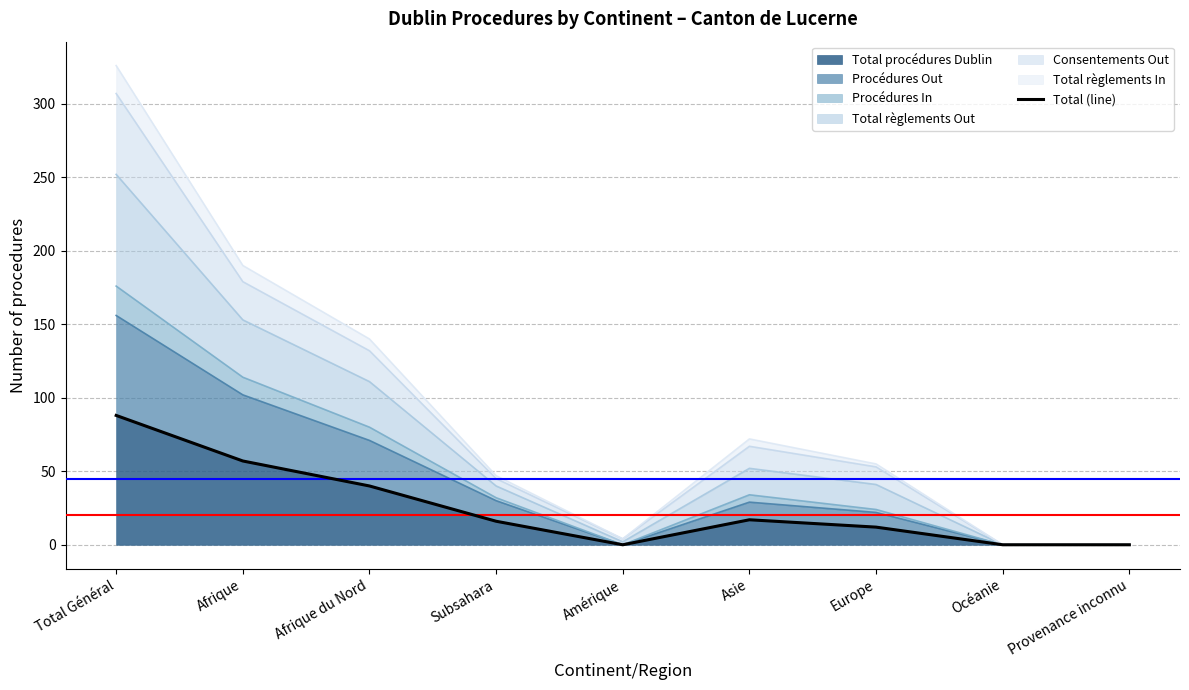

What is the greatest value displayed?

88